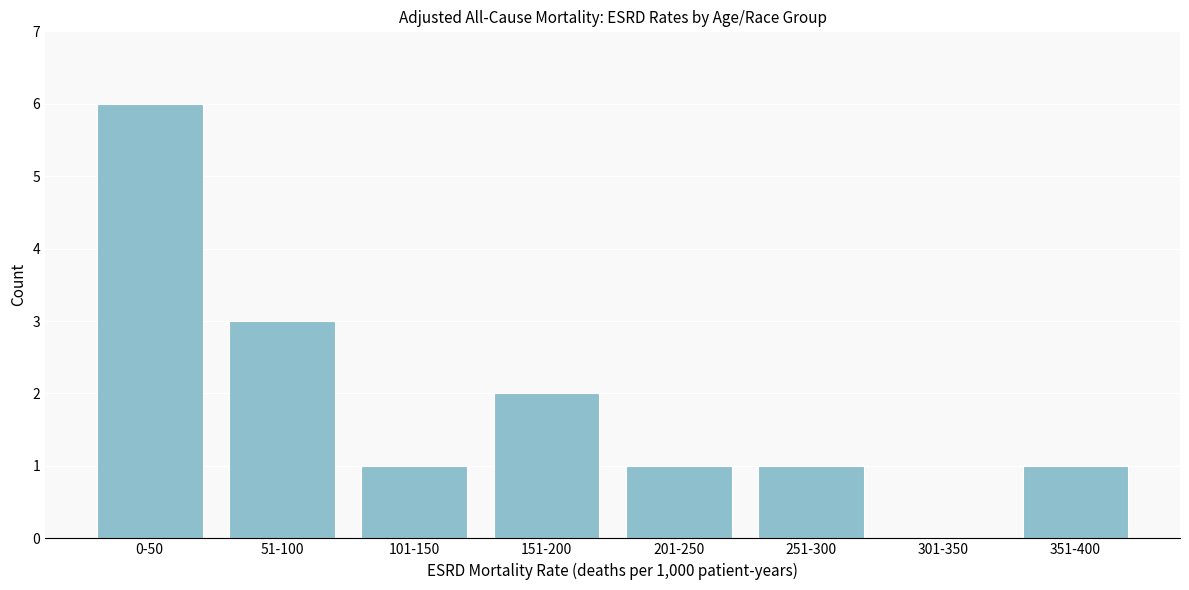

Reading left to right, what are all the values shown in this chart?

0-50=6	51-100=3	101-150=1	151-200=2	201-250=1	251-300=1	301-350=0	351-400=1